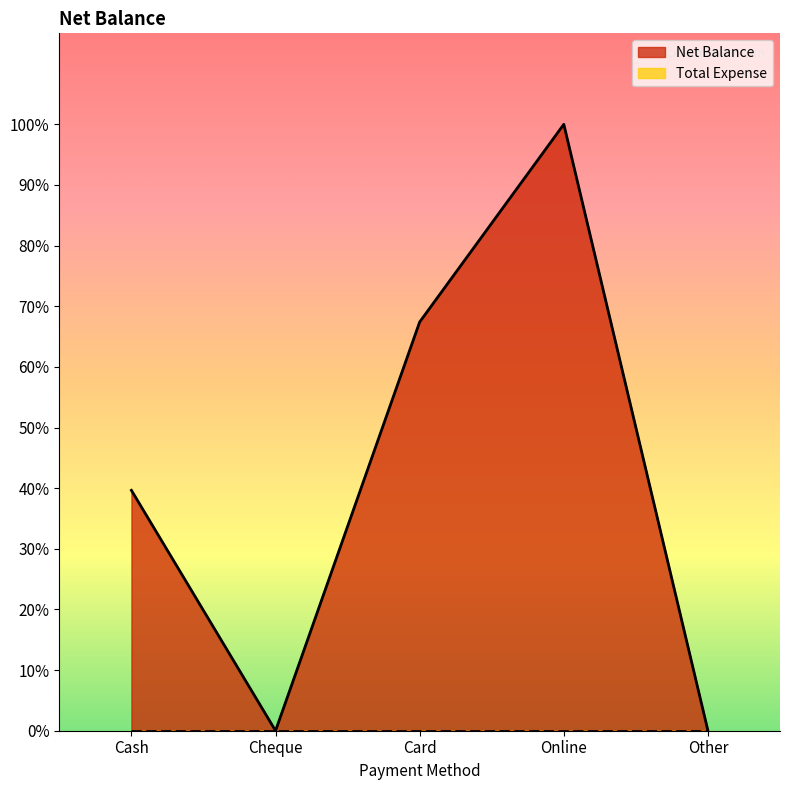

Reading left to right, what are all the values shown in this chart?

287000	0	488000	724000	0